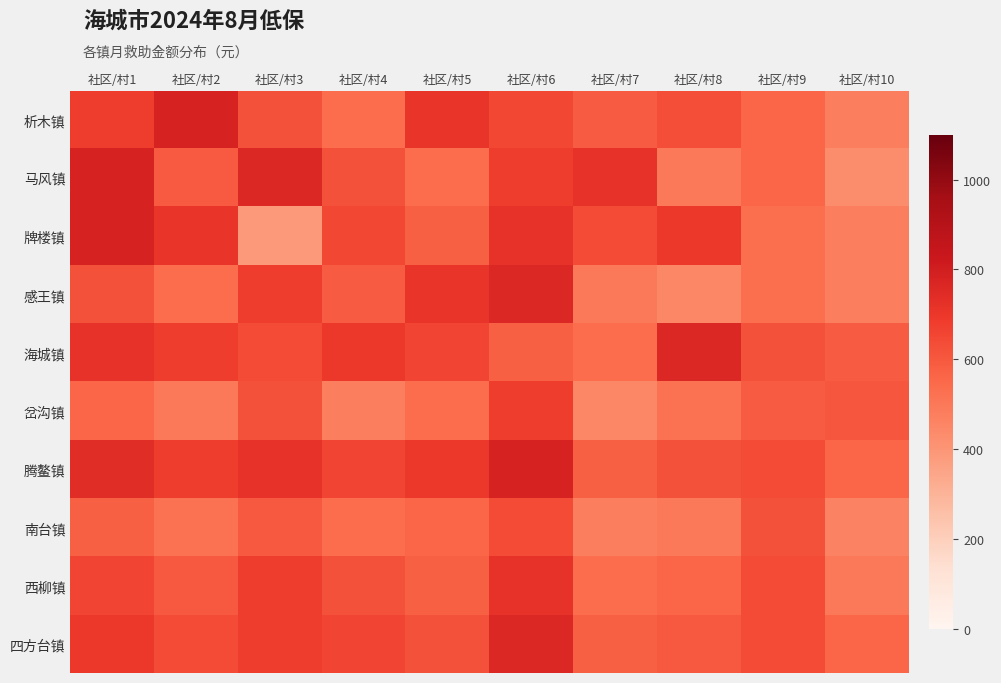

How many categories are shown in the chart?

10